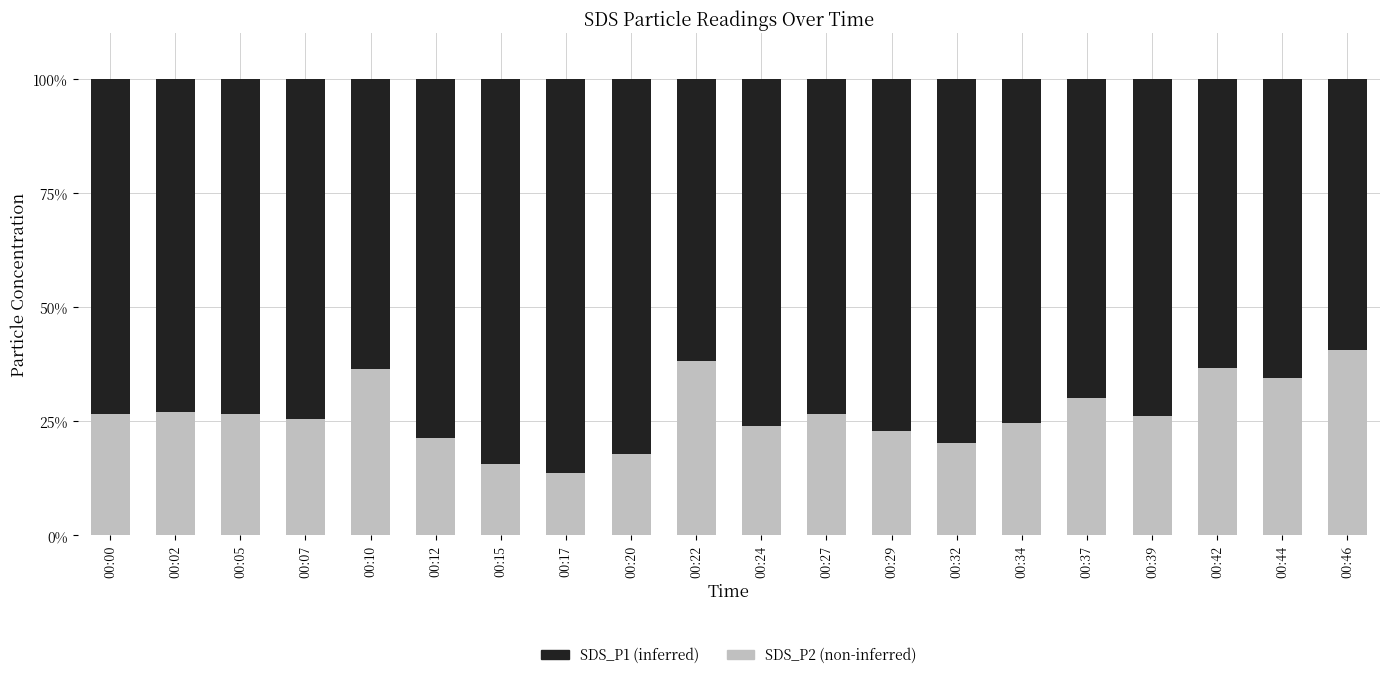

What are all the series names shown in the legend?

SDS_P1 (inferred), SDS_P2 (non-inferred)